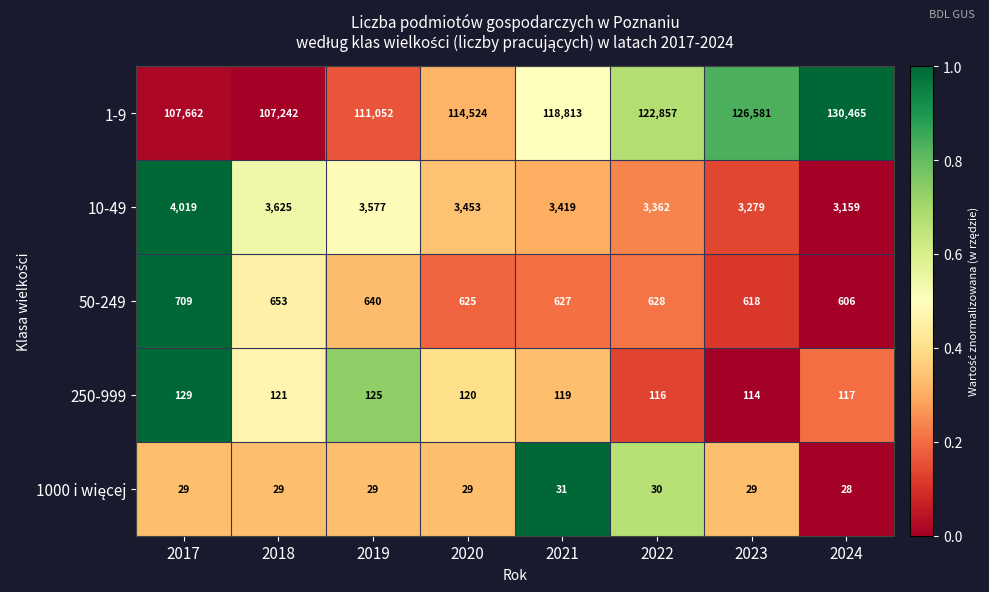

What is the difference between the maximum and second lowest values in the 1-9 series?

22803